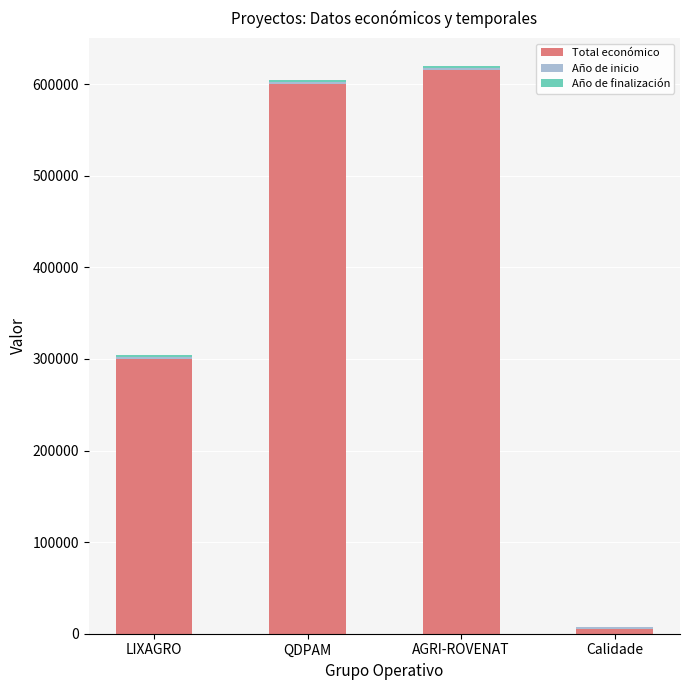

At which label does Total económico reach its peak?

AGRI-ROVENAT